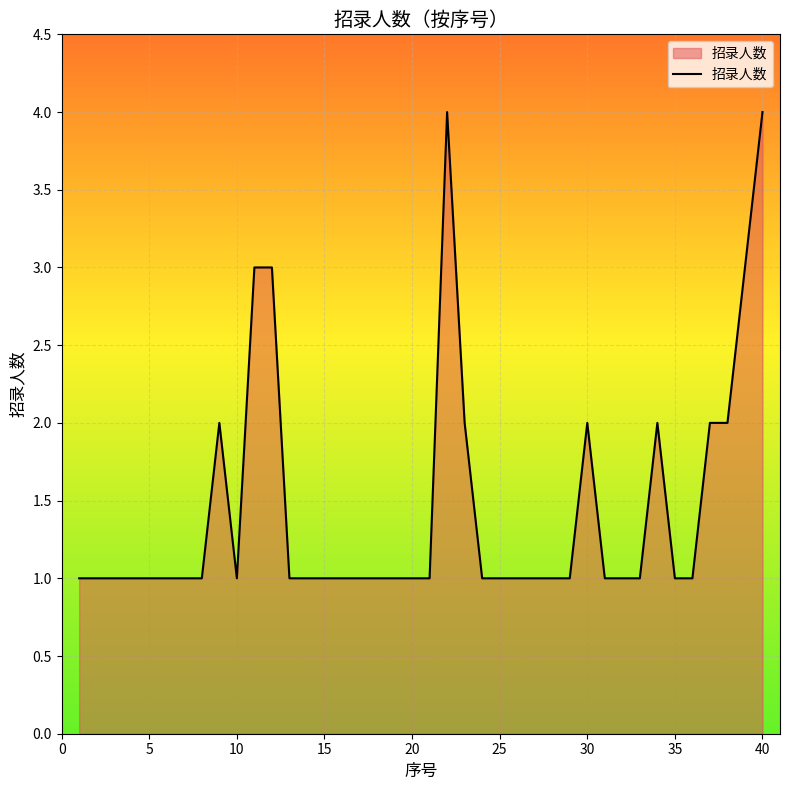

What is the maximum value shown in the chart?

4